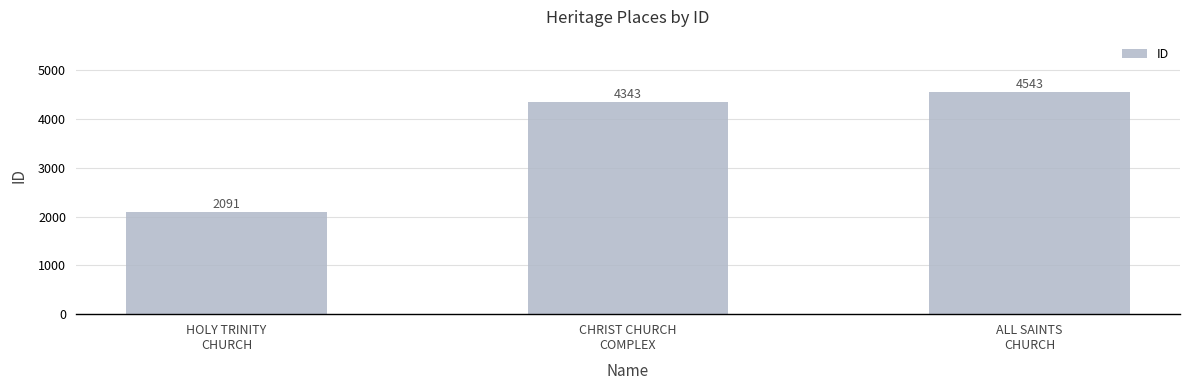

Reading left to right, transcribe all the data shown in this chart.

2091	4343	4543